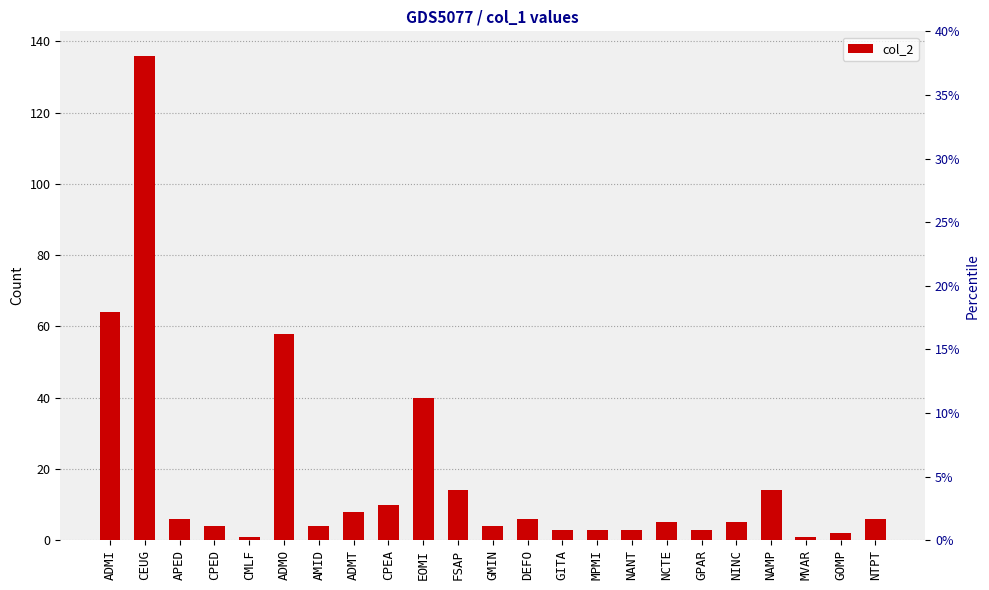

What is the change in value from CMLF to NAMP?

+13